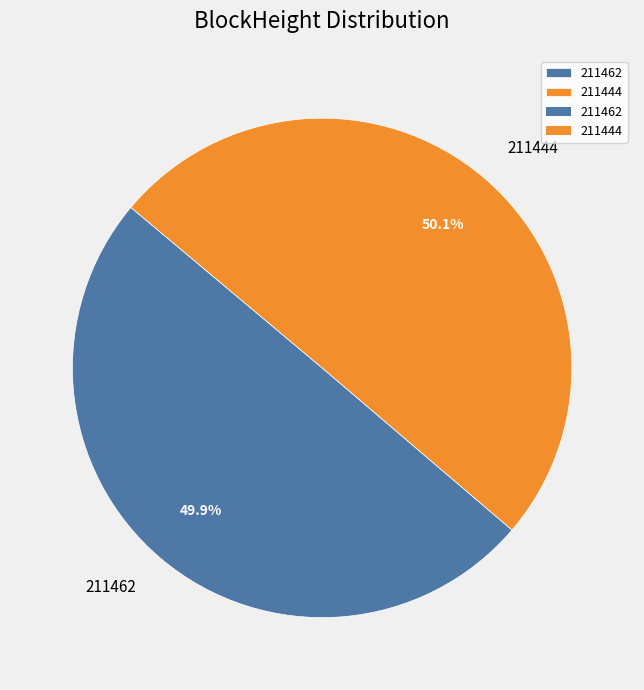

To the nearest percent, what is the difference between the largest and smallest slice percentages?

0%